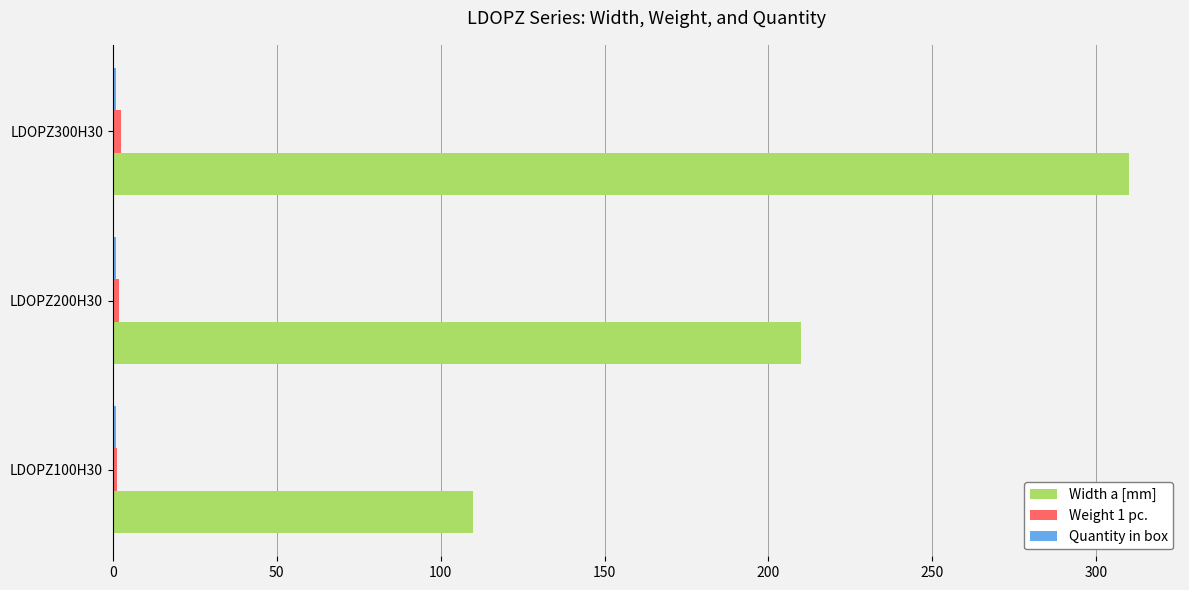

Which series has the largest range (max minus min)?

Width a [mm]